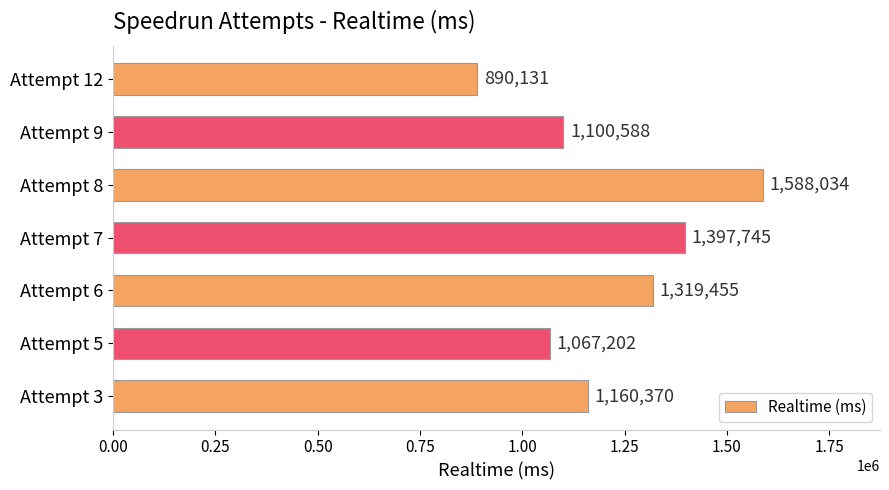

What is the change in value from Attempt 6 to Attempt 5?

-252253